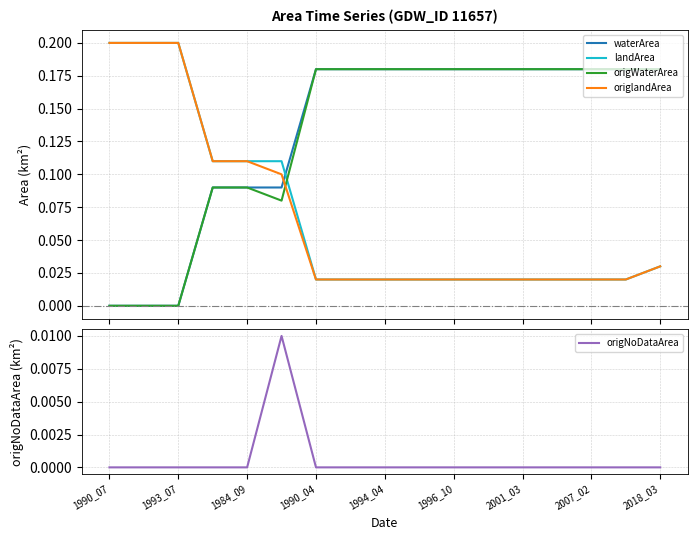

Reading right to left, extract all data points from this chart.

waterArea: 0.2	0.2	0.2	0.2	0.2	0.2	0.2	0.2	0.2	0.2	0.2	0.1	0.1	0.1	0.0	0.0	0.0
landArea: 0.0	0.0	0.0	0.0	0.0	0.0	0.0	0.0	0.0	0.0	0.0	0.1	0.1	0.1	0.2	0.2	0.2
origWaterArea: 0.2	0.2	0.2	0.2	0.2	0.2	0.2	0.2	0.2	0.2	0.2	0.1	0.1	0.1	0.0	0.0	0.0
origlandArea: 0.0	0.0	0.0	0.0	0.0	0.0	0.0	0.0	0.0	0.0	0.0	0.1	0.1	0.1	0.2	0.2	0.2
origNoDataArea: 0.0	0.0	0.0	0.0	0.0	0.0	0.0	0.0	0.0	0.0	0.0	0.0	0.0	0.0	0.0	0.0	0.0